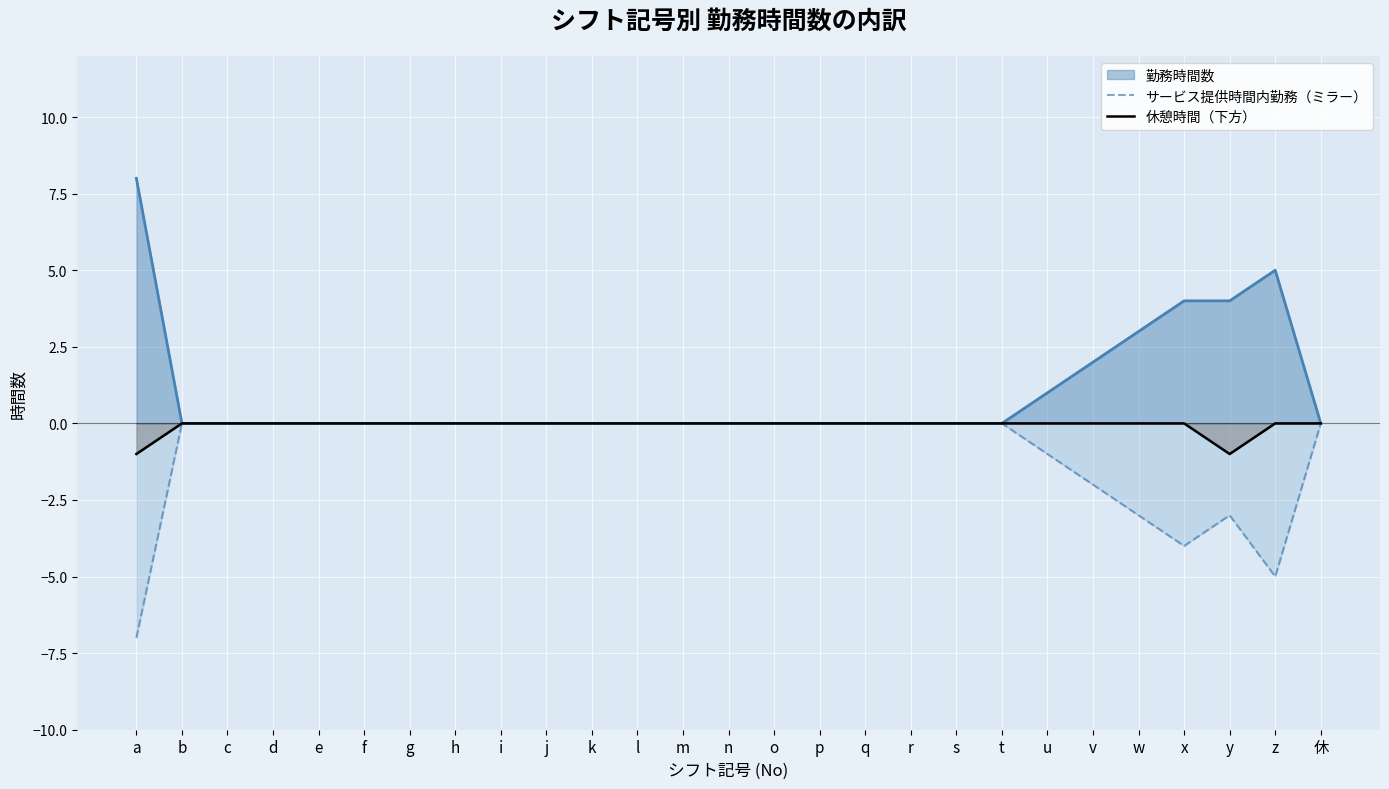

At which label is サービス提供時間内勤務（ミラー） closest to -3?

w